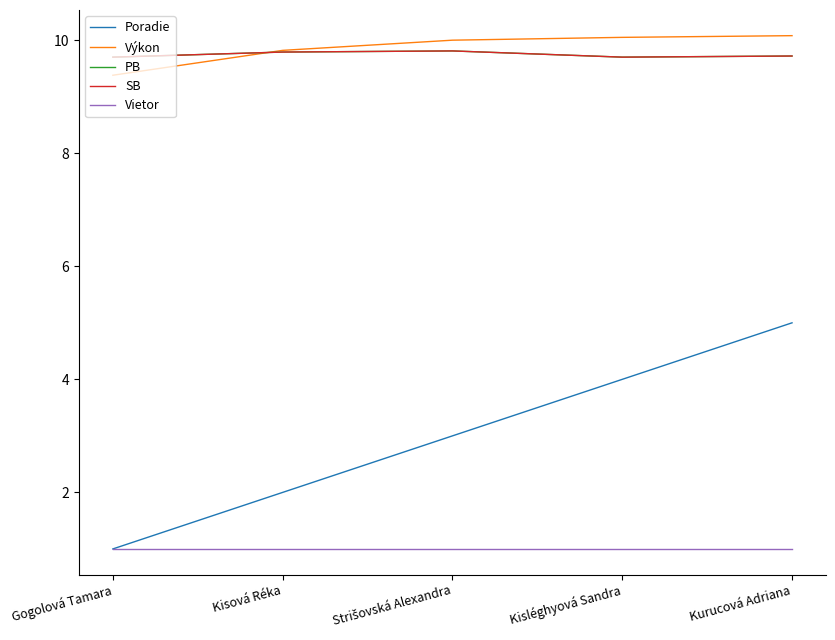

Where is the first local minimum for PB?

Kisléghyová Sandra